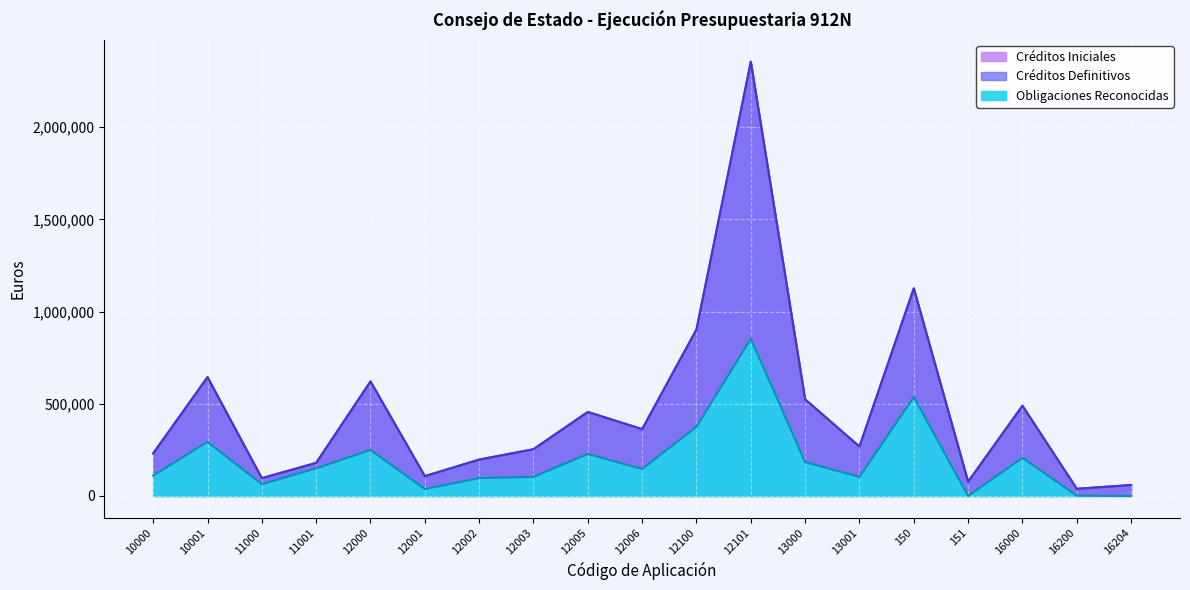

Is it true that Créditos Iniciales equals 267770.0 at 13001?

True